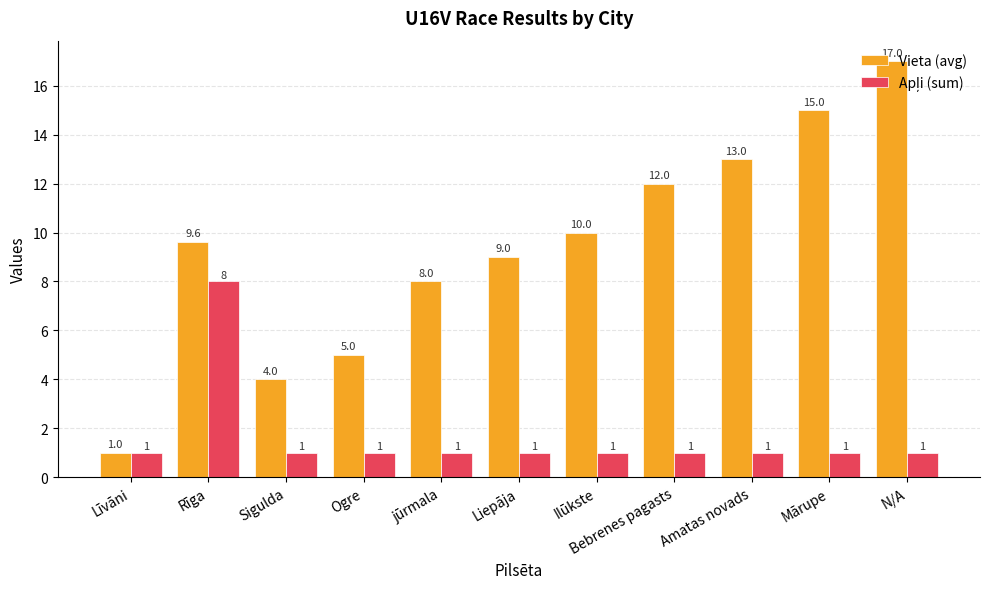

What is the difference between the highest and lowest values at Liepāja?

8.0